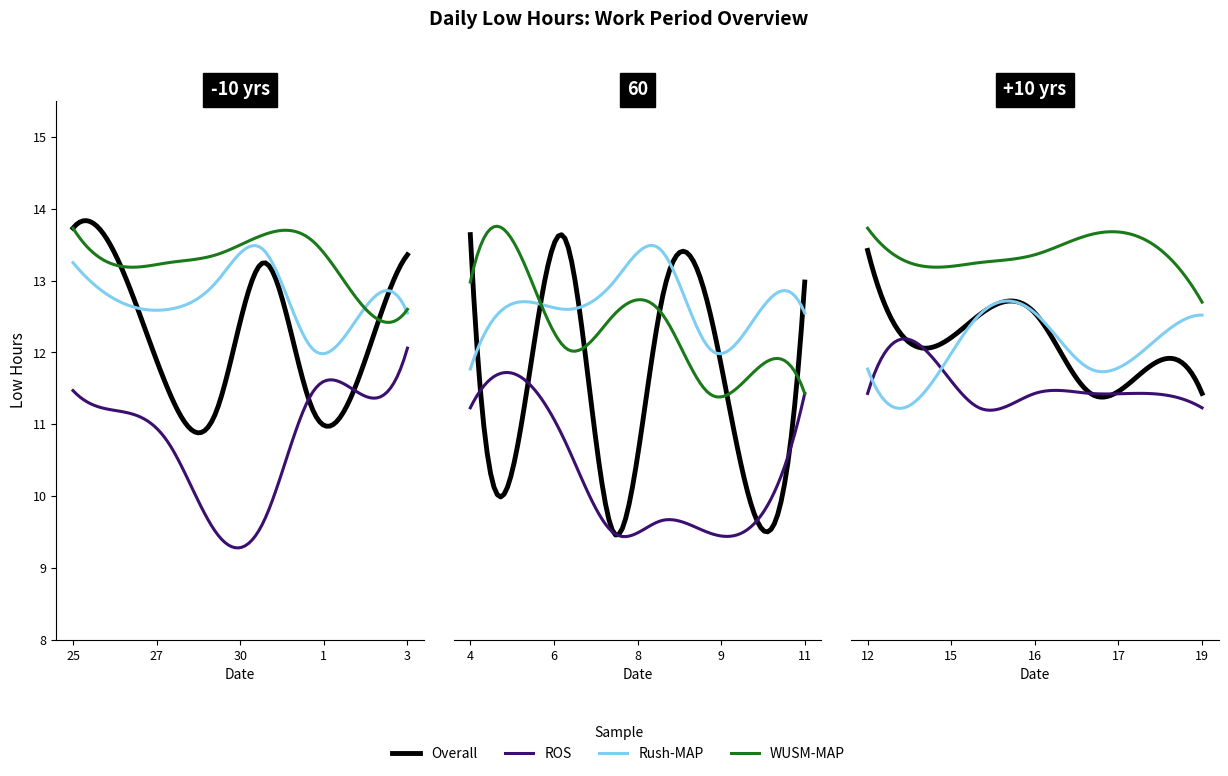

True or false: Rush-MAP has more than 2 interior local peaks.

True